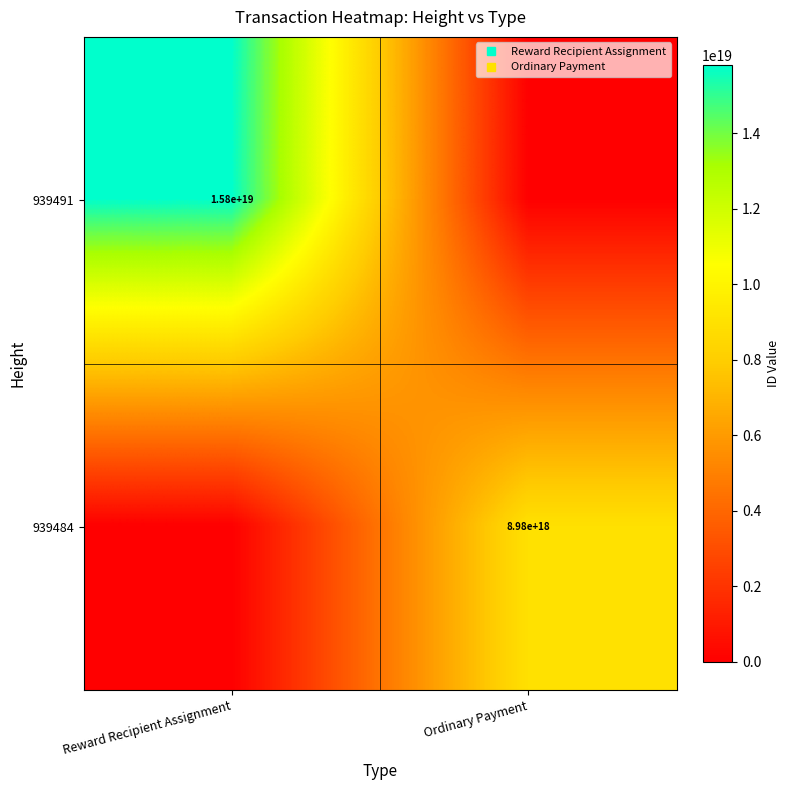

Which label corresponds to the smallest value in the chart?

Ordinary Payment